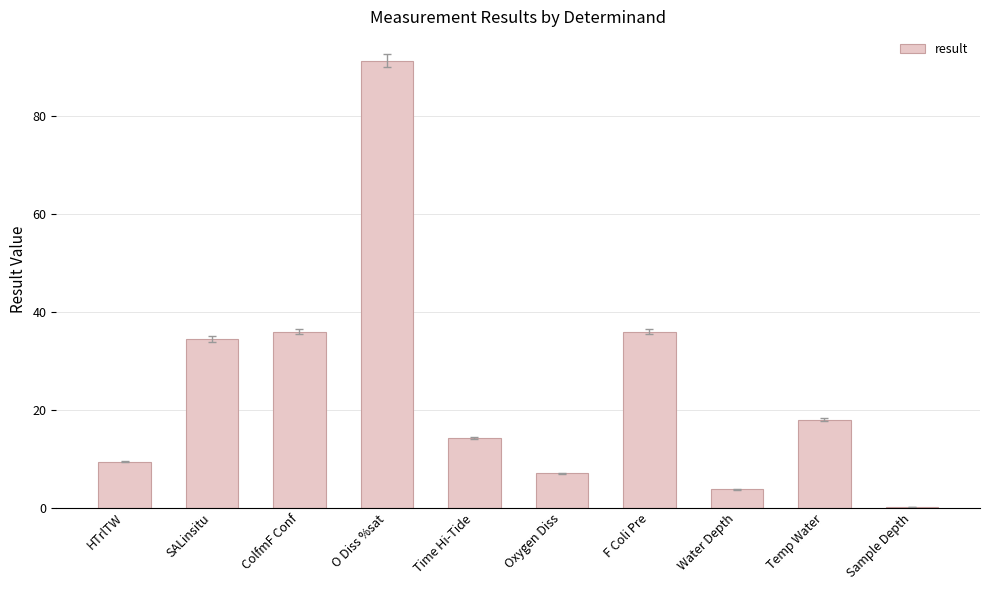

The value at Time Hi-Tide is 14.3. True or false?

True